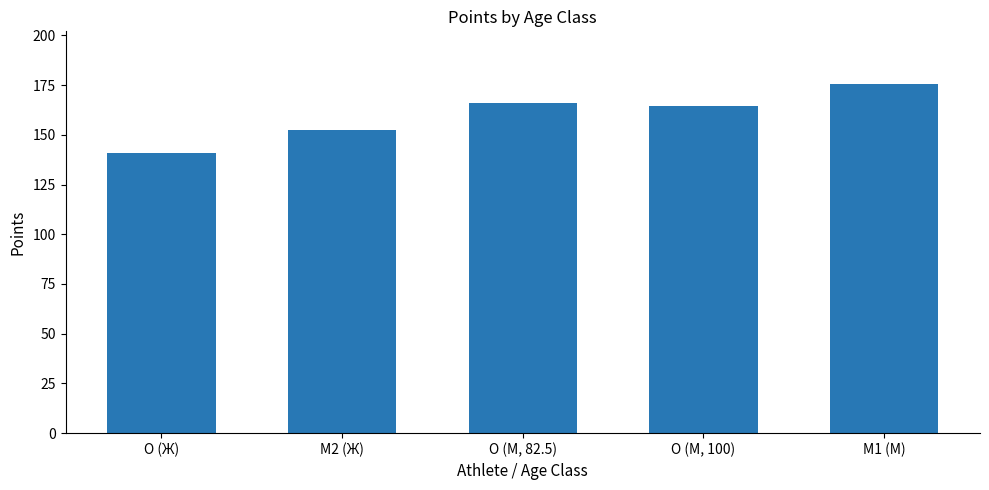

At which label does the data first exceed 164?

O (М, 82.5)